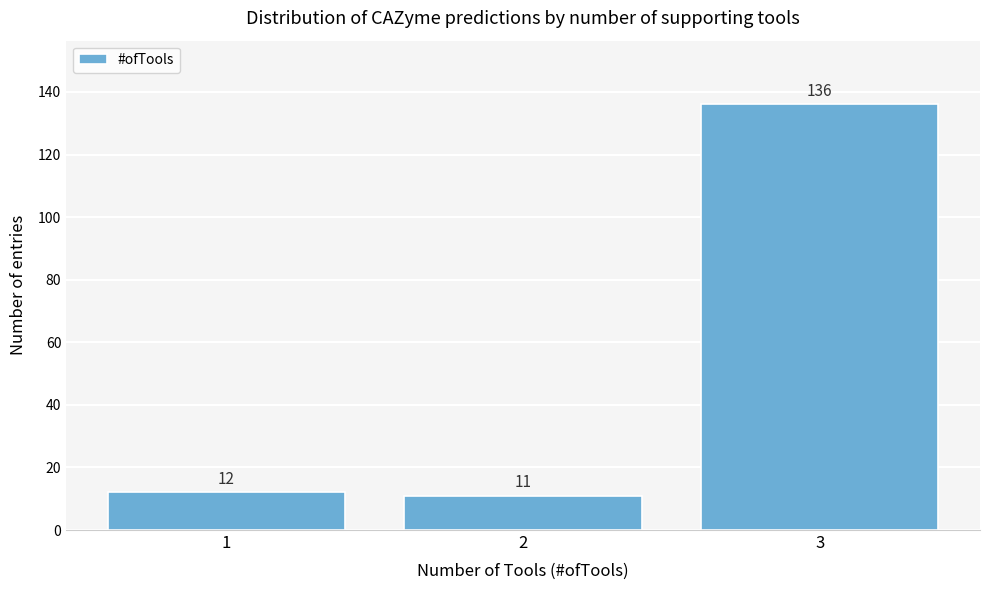

Reading left to right, transcribe all the data shown in this chart.

1=12	2=11	3=136